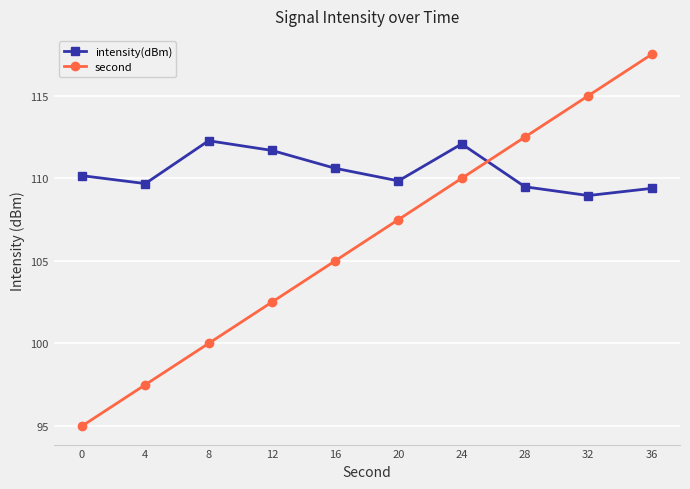

The value of intensity(dBm) at 16 is 110.6. True or false?

True